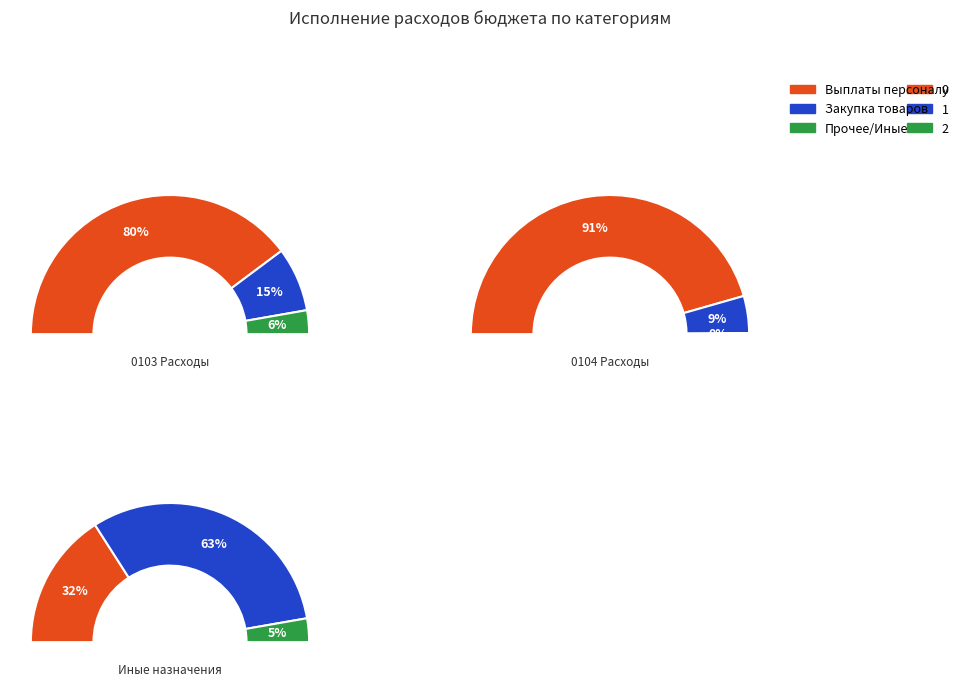

Does any single category account for the majority?

Yes